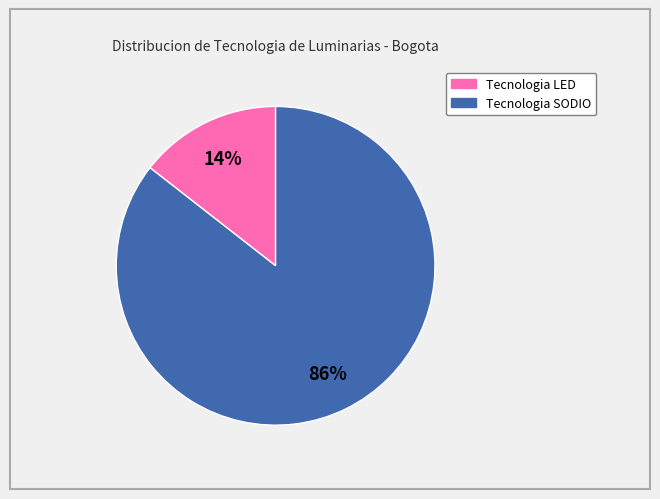

To the nearest percent, what is the average slice percentage?

50%